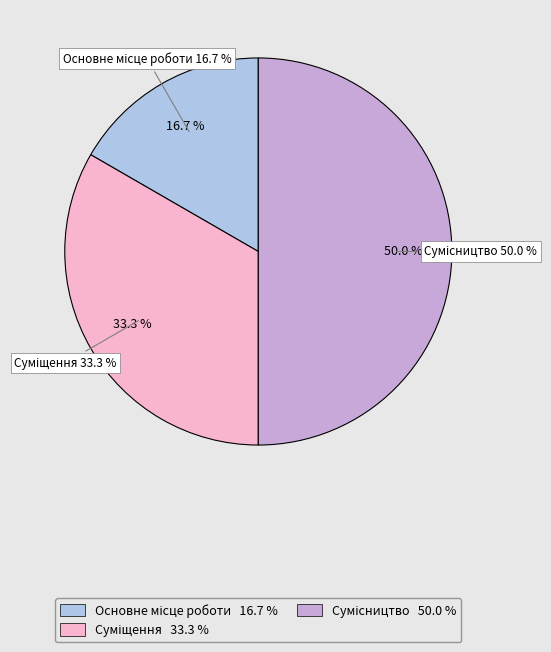

What is the total percentage of Суміщення and Сумісництво?

83.3%